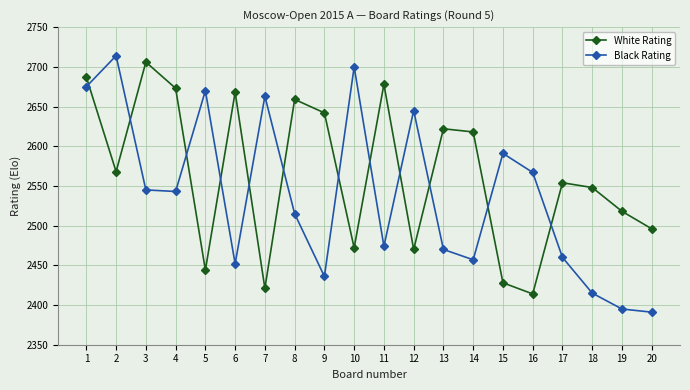

Does the chart have visible grid lines?

Yes